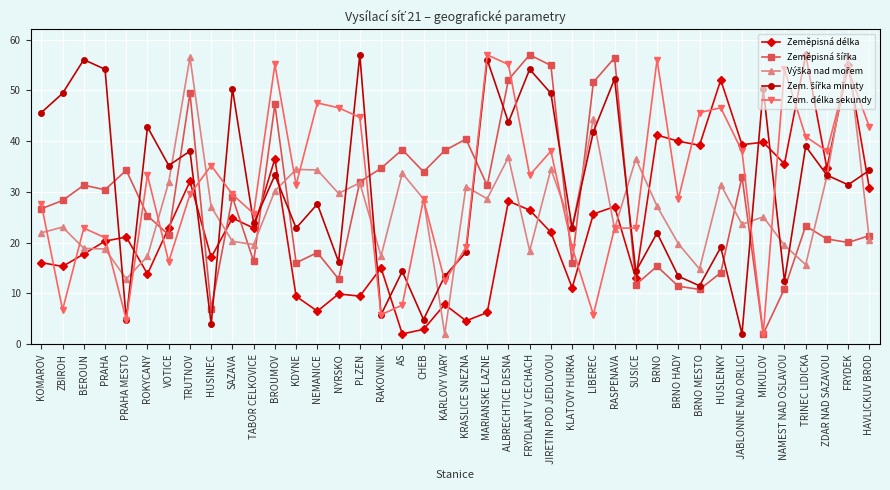

At how many categories does at least one series exceed 13?

40